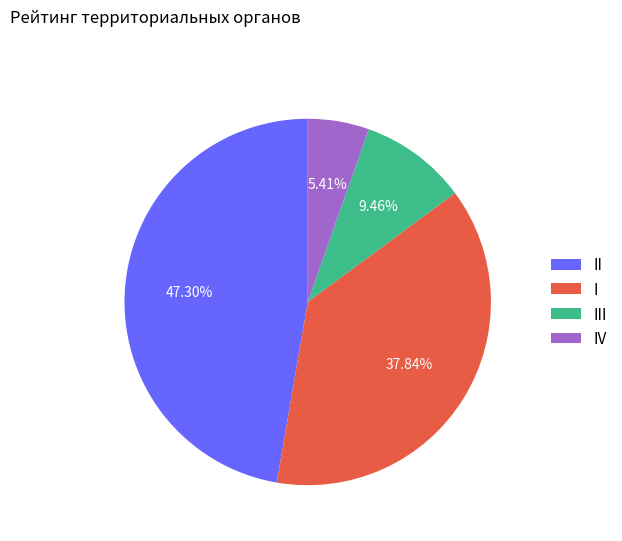

Is it true that IV is 5% of the pie?

True